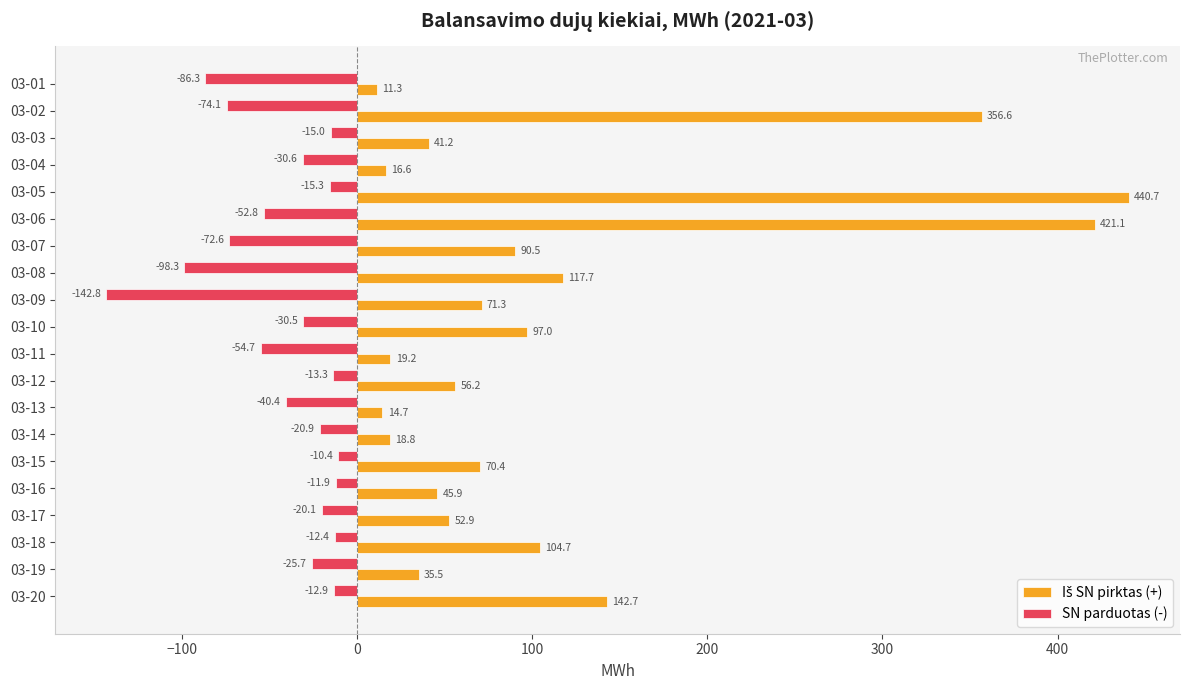

What is the difference between the SN parduotas (-) values at 03-08 and 03-06?

45.5